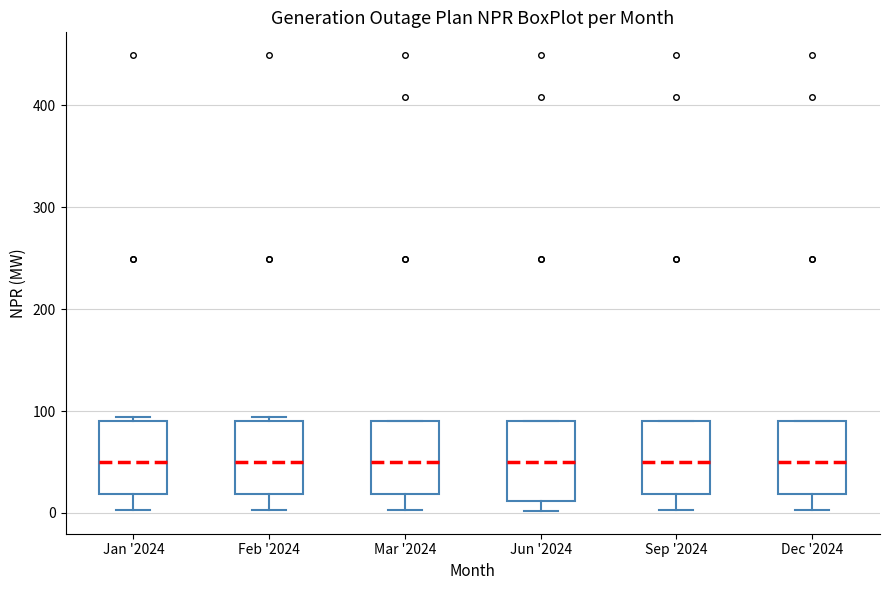

Reading left to right, read every box against the y-axis: the position of its median line, the range the box covers, and the ends of its whiskers. The values are not printed on the chart, so give them approximately, as read against the axis.

Jan '2024: median 50, box 20 to 90, whiskers 0 to 90 (just above the box's upper edge)
Feb '2024: median 50, box 20 to 90, whiskers 0 to 90 (just above the box's upper edge)
Mar '2024: median 50, box 20 to 90, whiskers 0 to 90
Jun '2024: median 50, box 10 to 90, whiskers 0 to 90
Sep '2024: median 50, box 20 to 90, whiskers 0 to 90
Dec '2024: median 50, box 20 to 90, whiskers 0 to 90